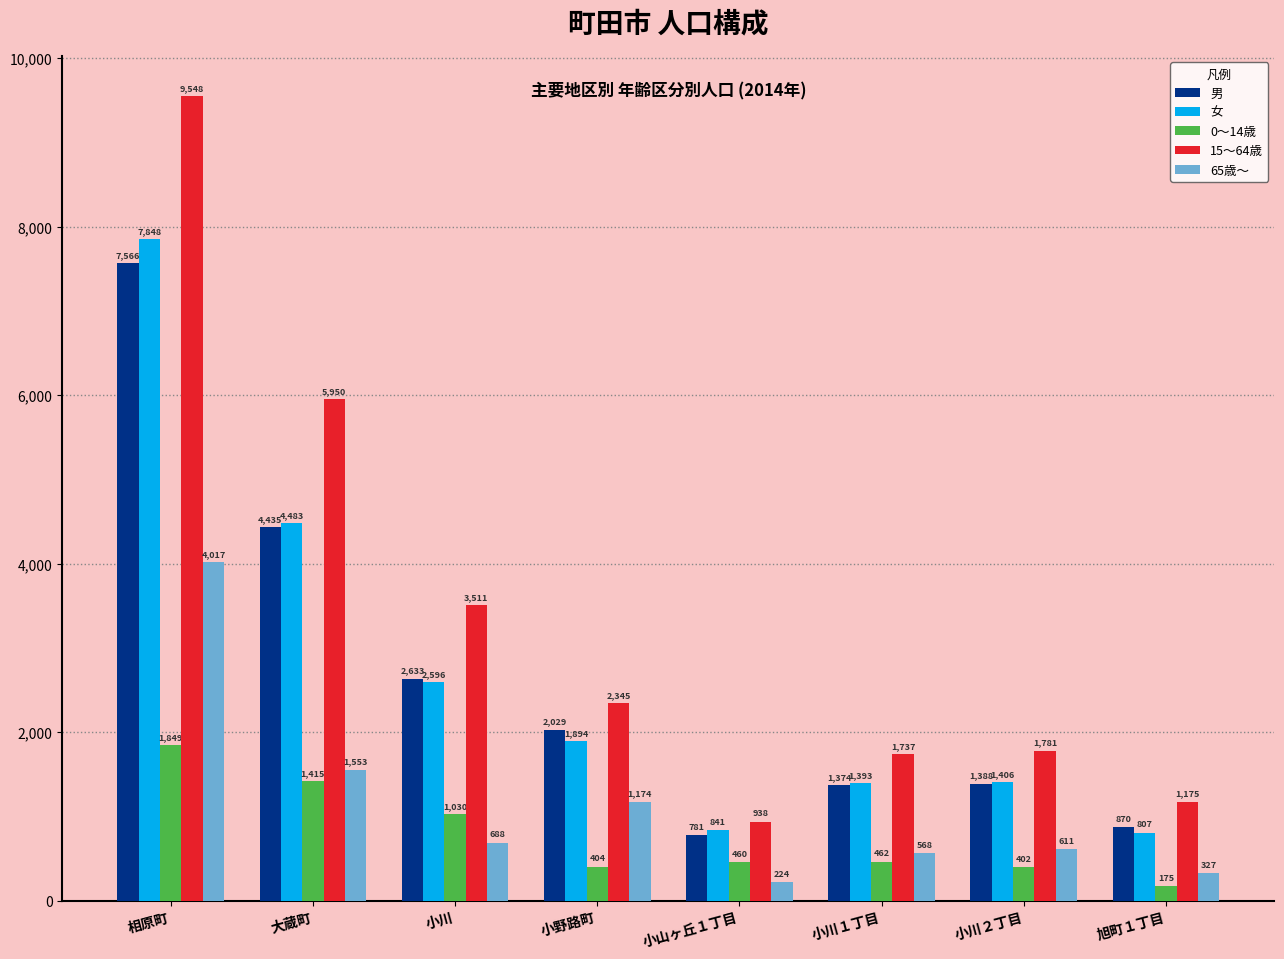

What is the label of the 7th bar from the right?

大蔵町